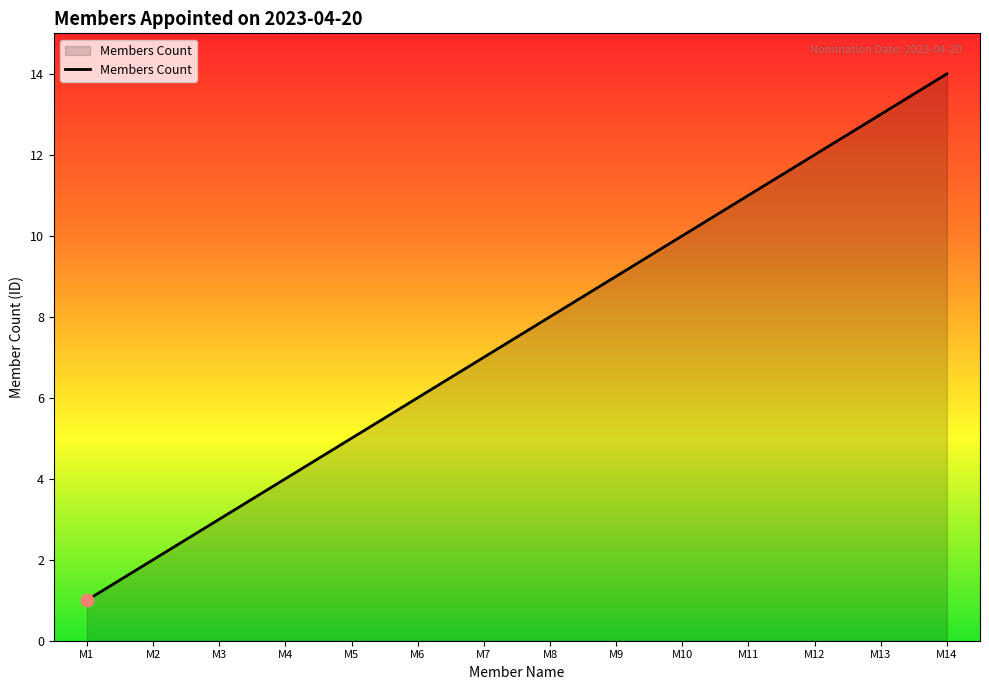

Between M9 and M11, which is larger?

M11